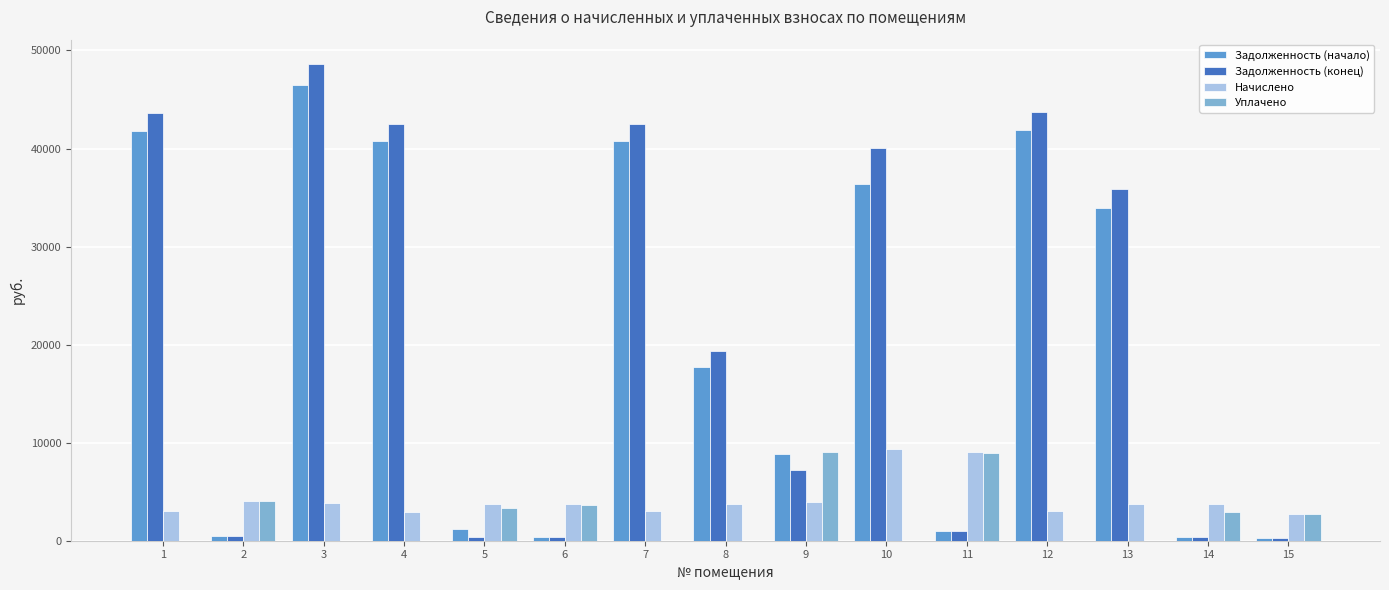

At which category is the sum across all series the highest?

3